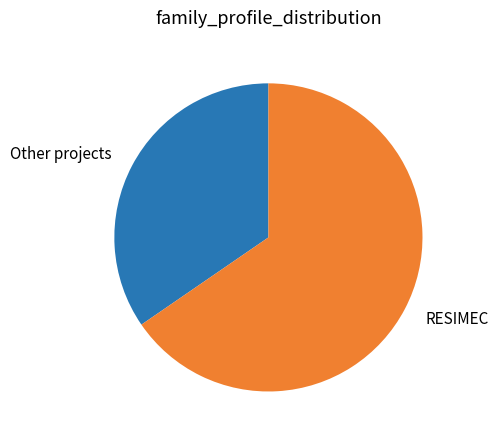

Count the number of slices in the pie.

2